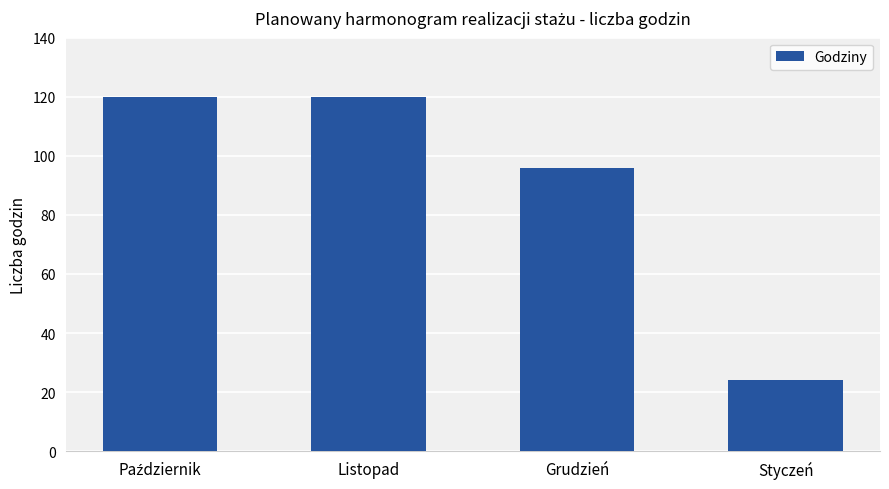

What is the greatest value displayed?

120